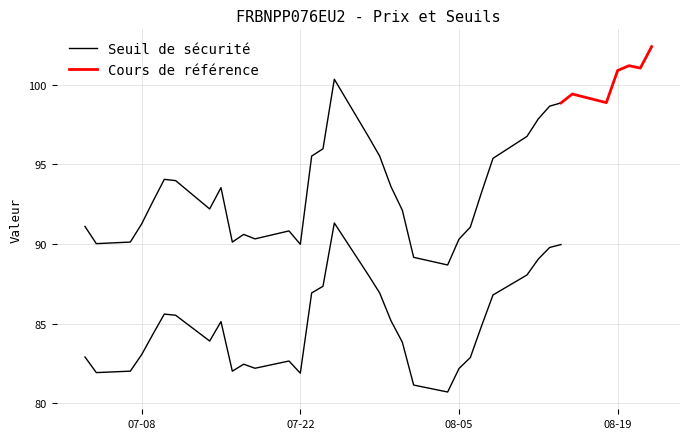

Is it true that Seuil de sécurité equals 83.0 at 33?

True